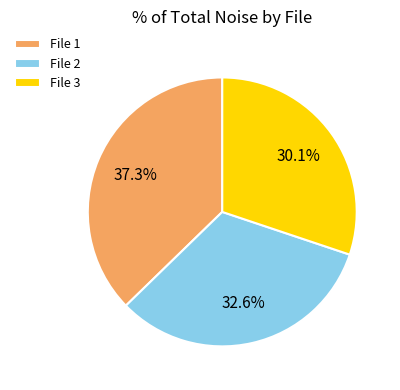

What percentage do File 3 and File 2 together represent?

62.7%